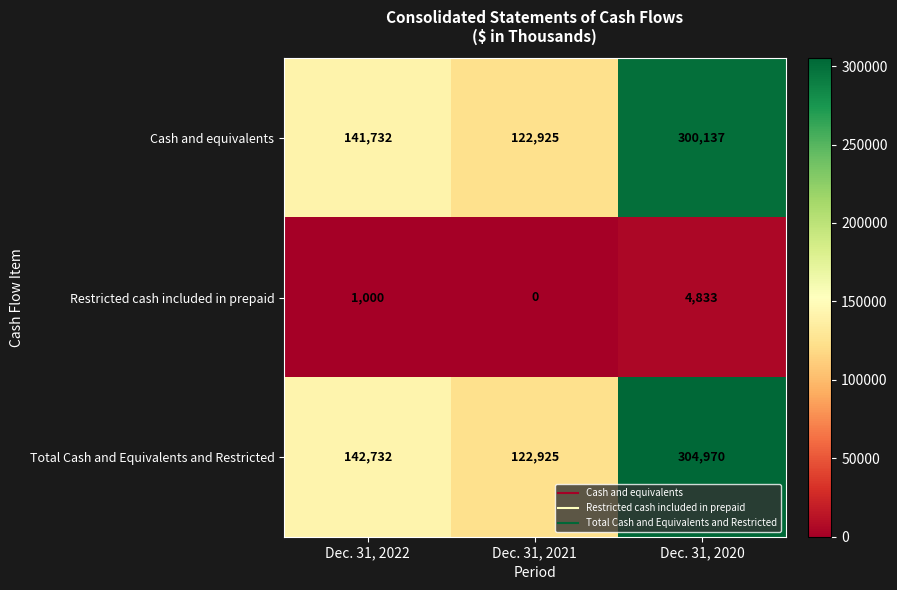

Which label corresponds to the largest value in the chart?

Dec. 31, 2020